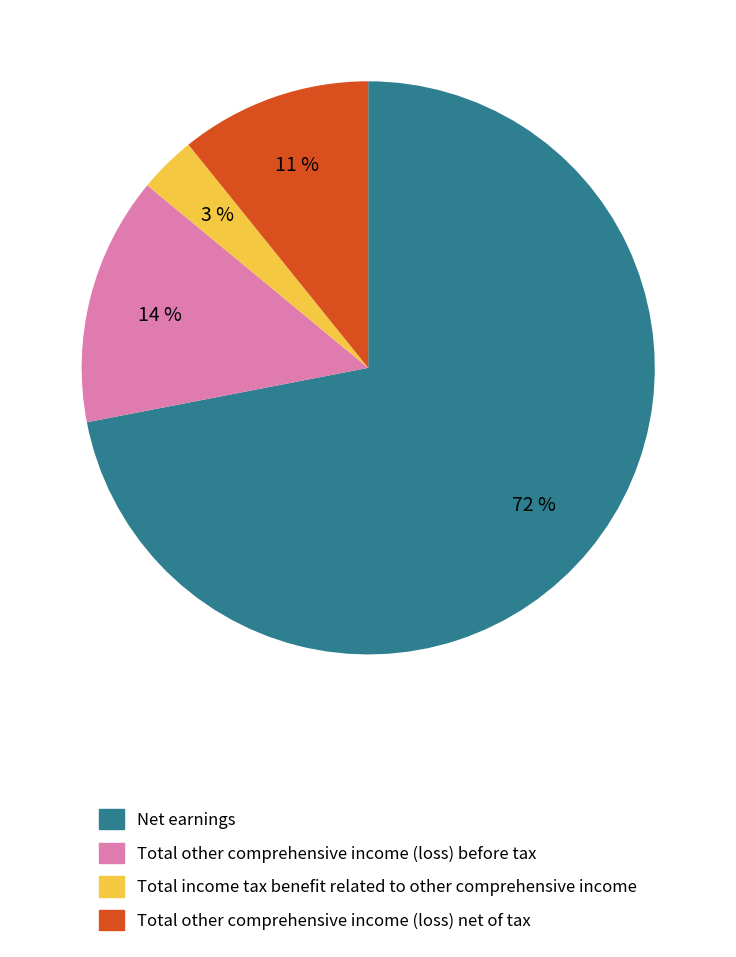

Combined, do Total other comprehensive income (loss) before tax and Total income tax benefit related to other comprehensive income account for over 50%?

No